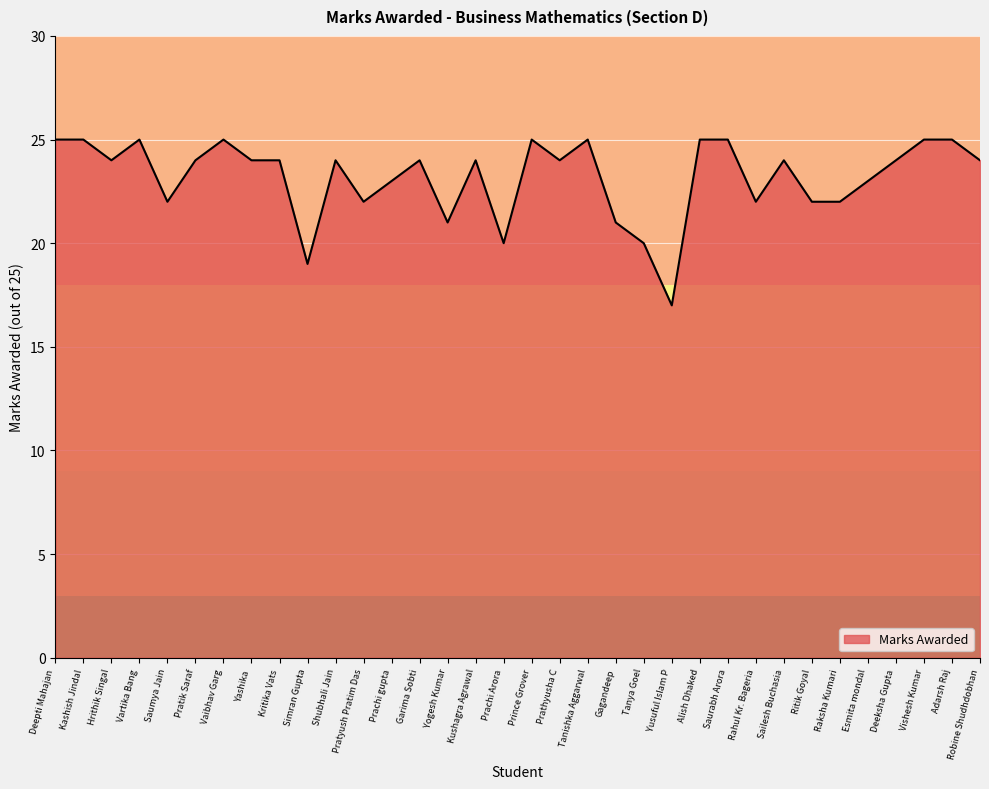

Reading left to right, extract all data points from this chart.

Deepti Mahajan=25	Kashish Jindal=25	Hrithik Singal=24	Vartika Bang=25	Saumya Jain=22	Pratik Saraf=24	Vaibhav Garg=25	Yashika=24	Kritika Vats=24	Simran Gupta=19	Shubhali Jain=24	Pratyush Pratim Das=22	Prachi gupta=23	Garima Sobti=24	Yogesh Kumar=21	Kushagra Agrawal=24	Prachi Arora=20	Prince Grover=25	Prathyusha C=24	Tanishka Aggarwal=25	Gagandeep=21	Tanya Goel=20	Yusuful Islam P=17	Alish Dhaked=25	Saurabh Arora=25	Rahul Kr. Bageria=22	Sailesh Buchasia=24	Ritik Goyal=22	Raksha Kumari=22	Esmita mondal=23	Deeksha Gupta=24	Vishesh Kumar=25	Adarsh Raj=25	Robine Shudhdobhan=24